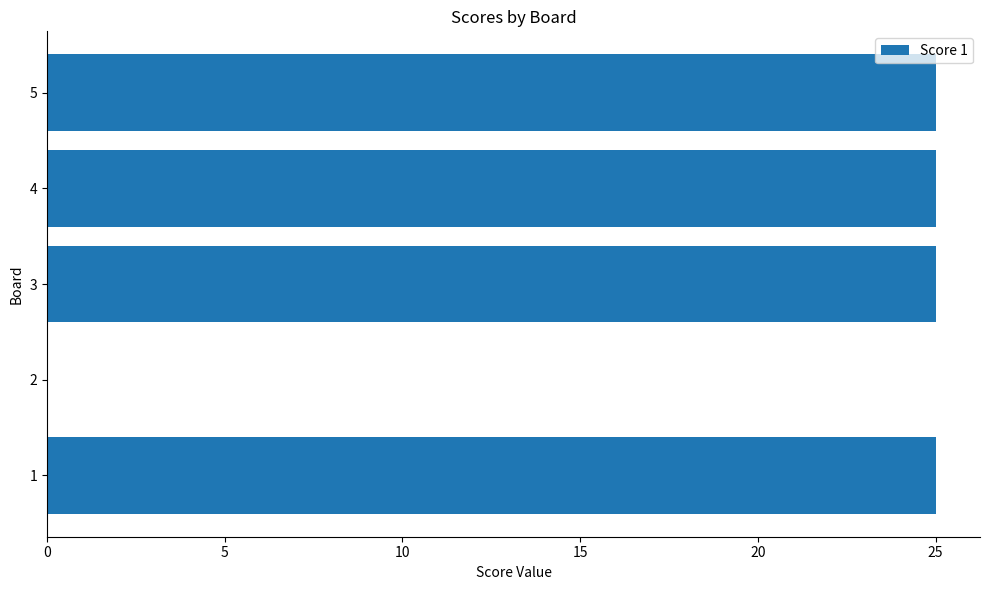

What is the sum of all values?

100